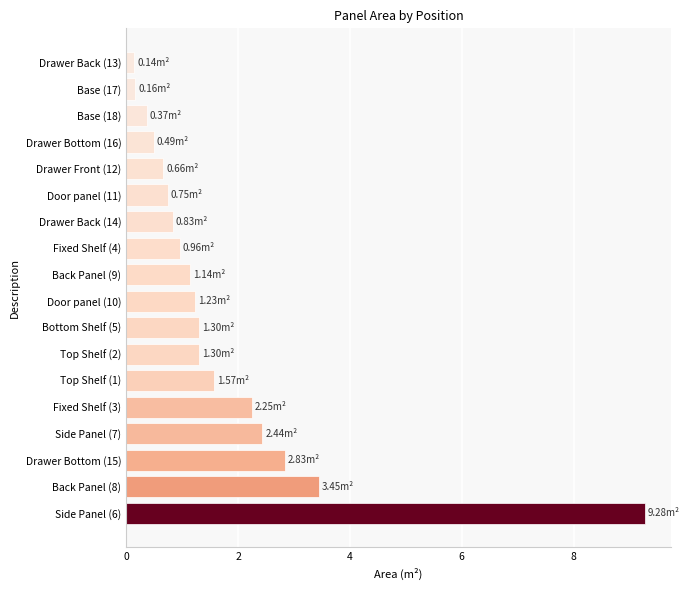

What is the ratio of the value at Fixed Shelf (4) to the value at Fixed Shelf (3)?

0.4